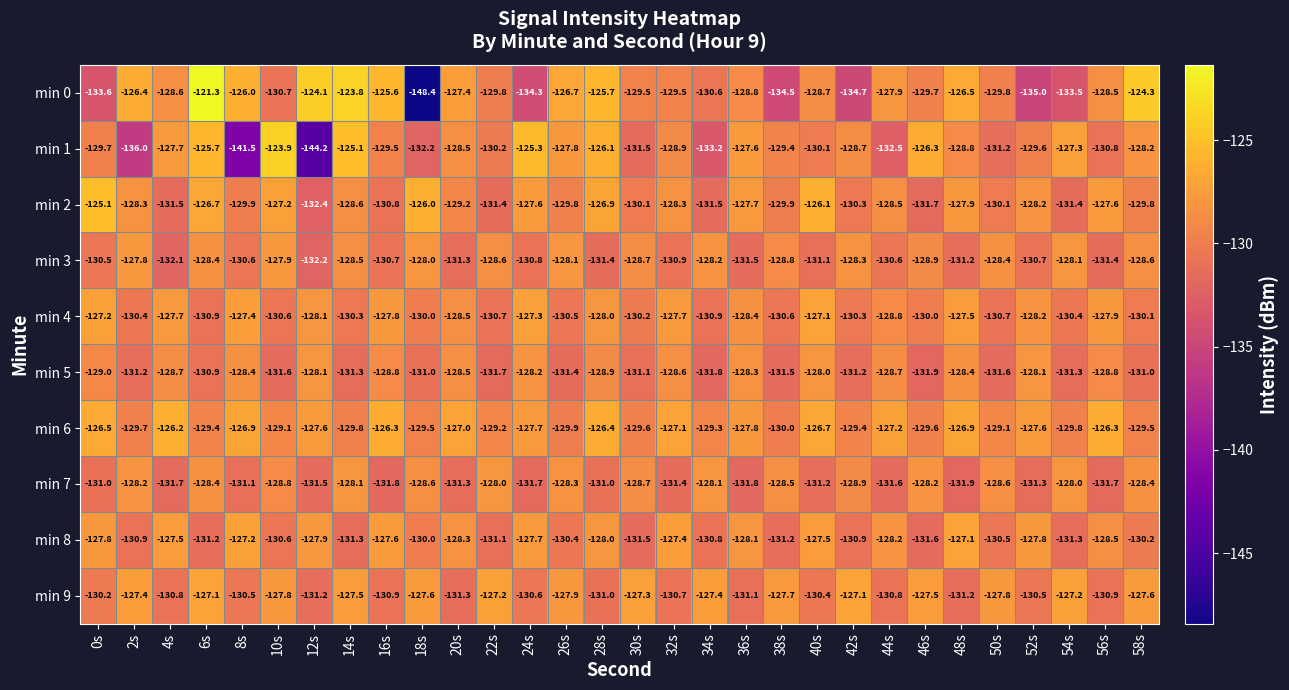

Which series has the largest range (max minus min)?

min 0